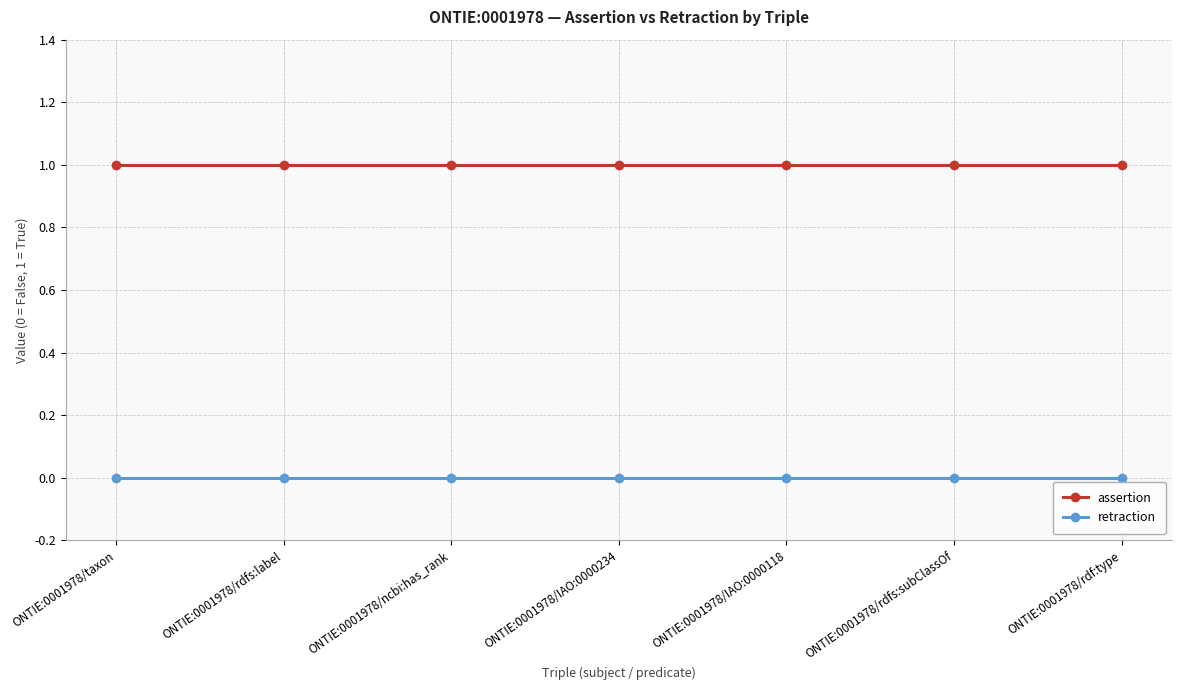

What are all the series names shown in the legend?

assertion, retraction